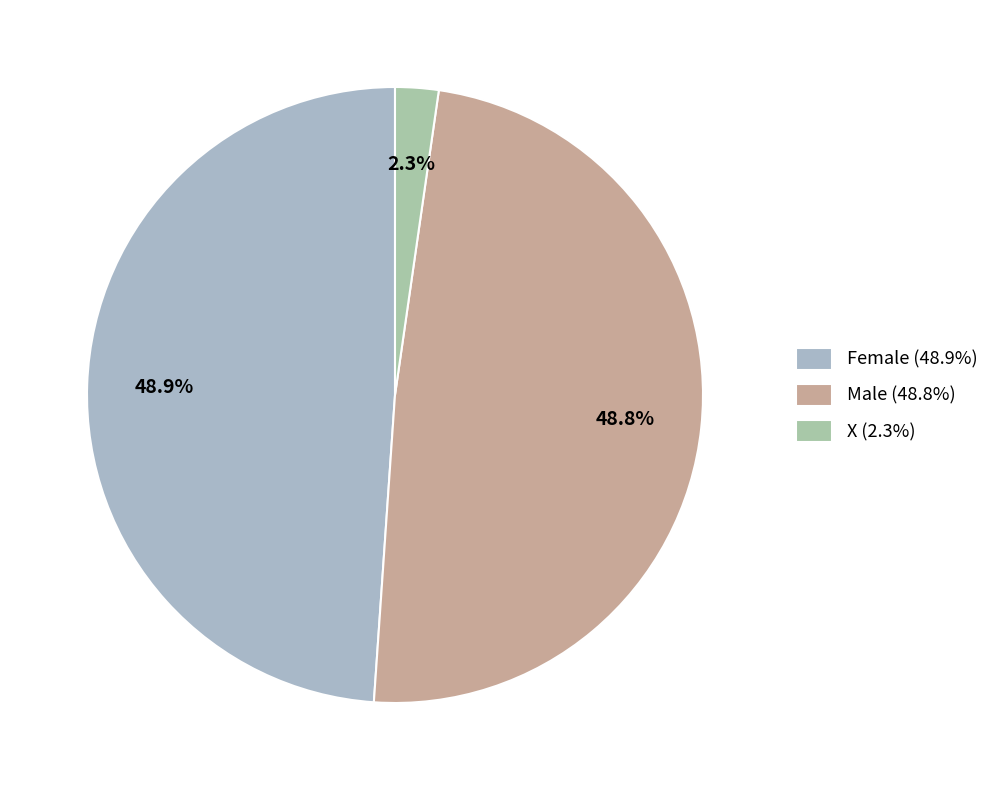

How many slices are in this pie chart?

3